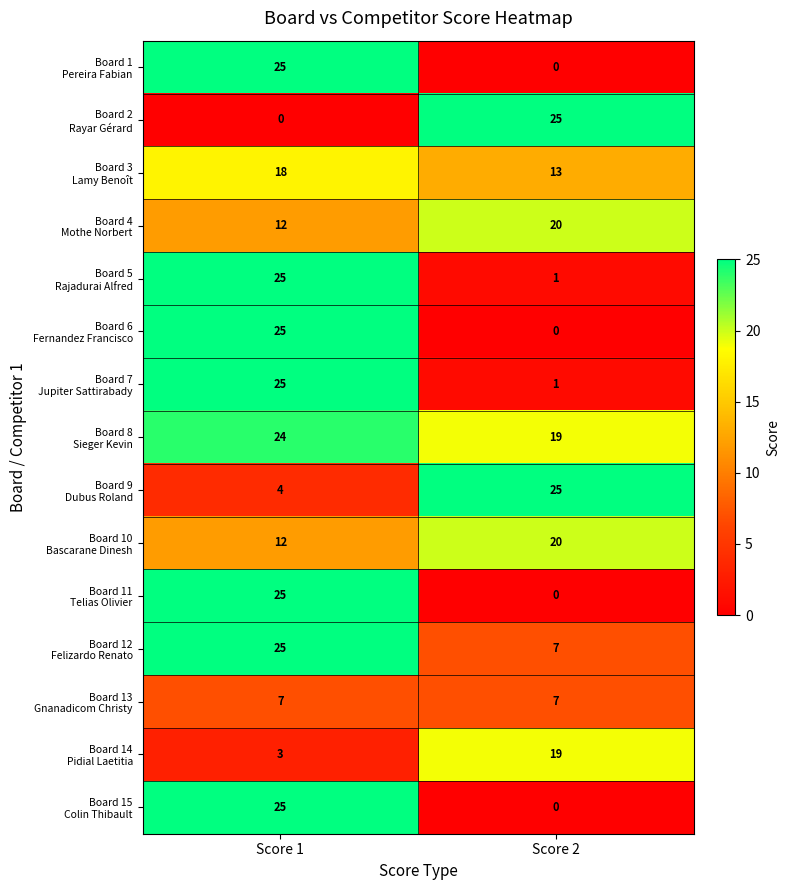

At which category is the sum across all series the highest?

Score 1